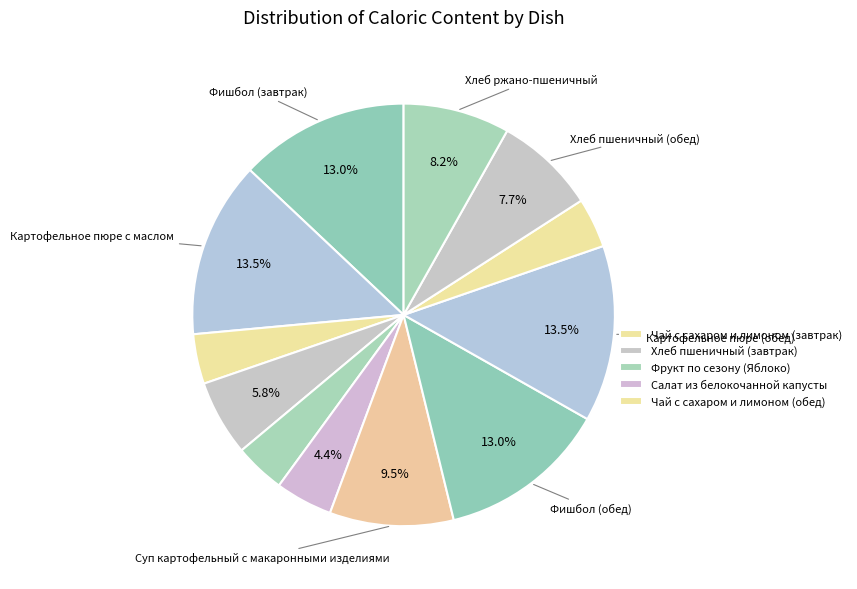

Which slice is the smallest?

Чай с сахаром и лимоном (завтрак)